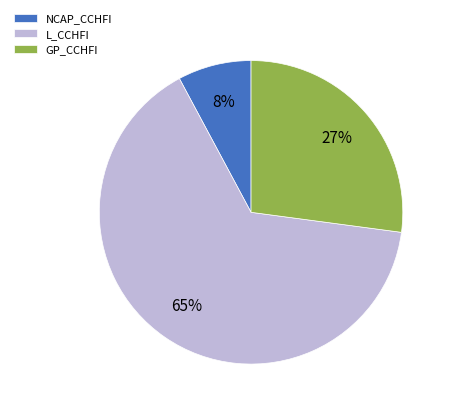

What is the ratio of the value at L_CCHFI to the value at GP_CCHFI?

2.4